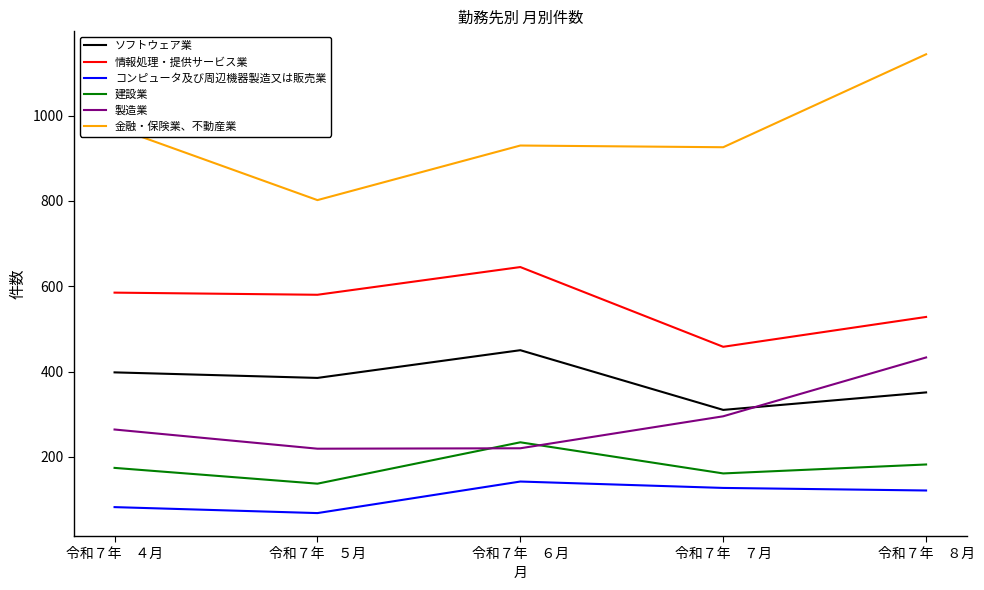

What is the total value across all series at 令和７年　５月?

2191